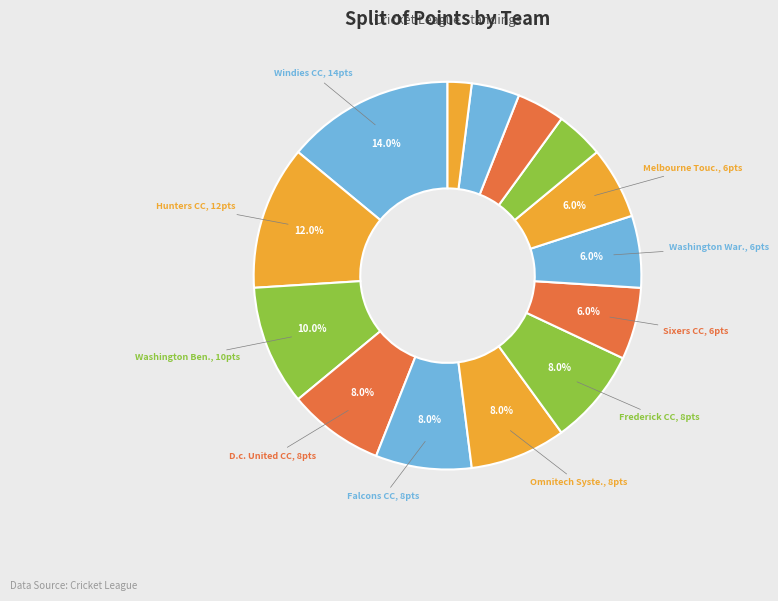

Count the number of slices in the pie.

14